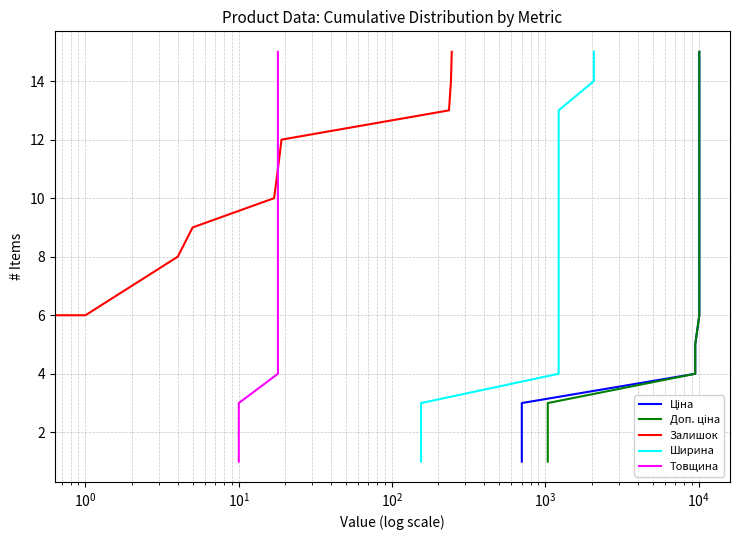

True or false: Товщина and Ціна cross at least once.

False